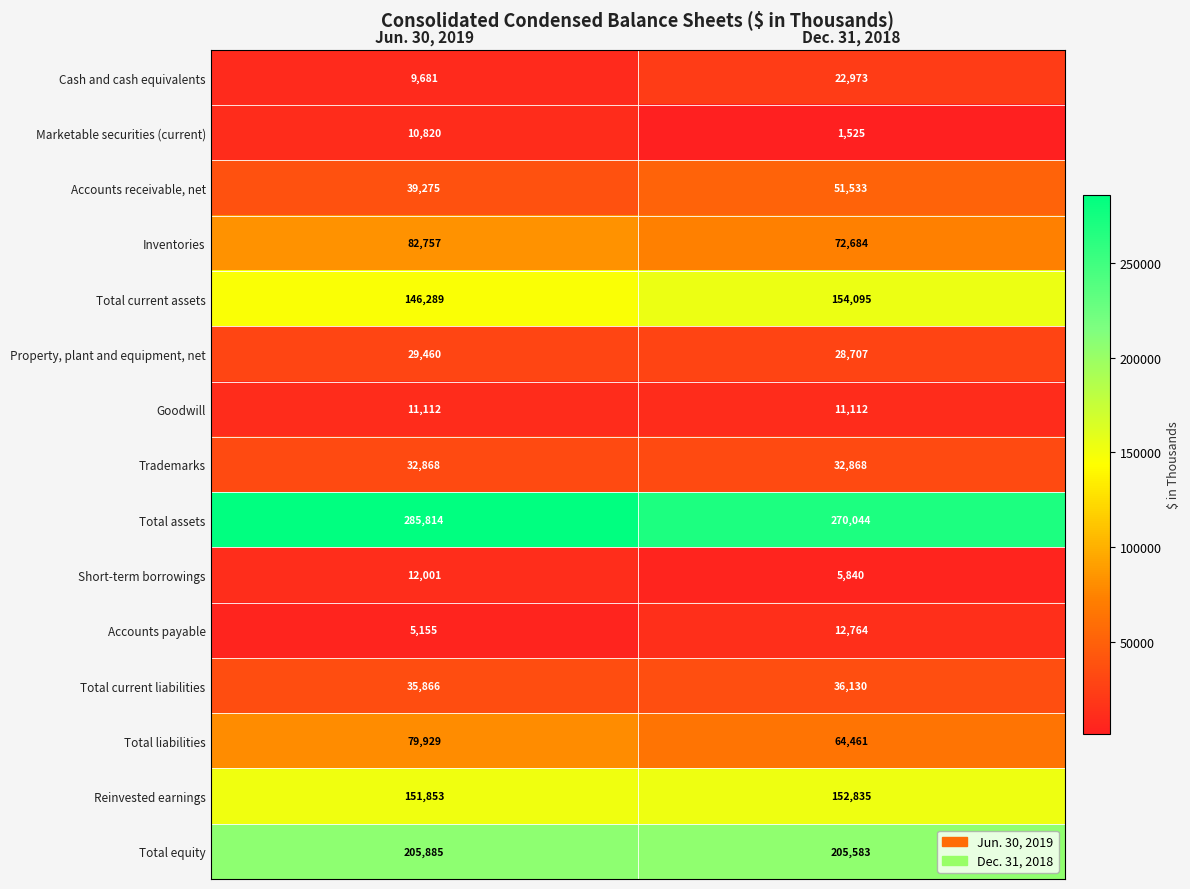

What is the sum of the Property, plant and equipment, net values at Jun. 30, 2019 and Dec. 31, 2018?

58167